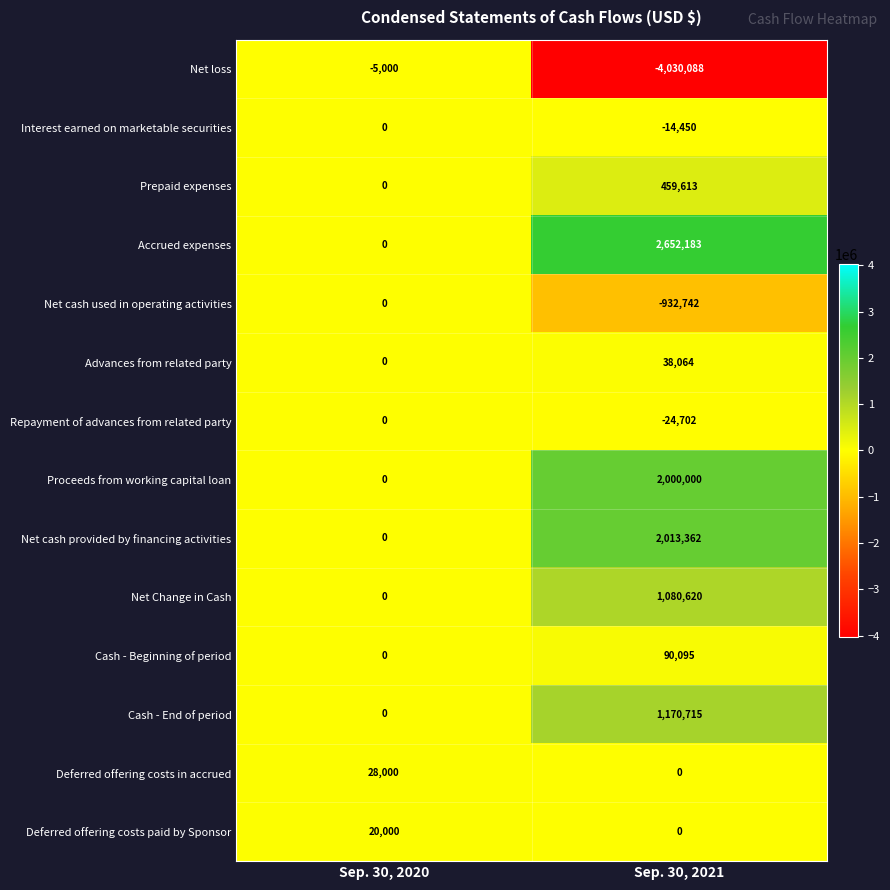

Rank the categories by Deferred offering costs paid by Sponsor value from highest to lowest.

Sep. 30, 2020, Sep. 30, 2021